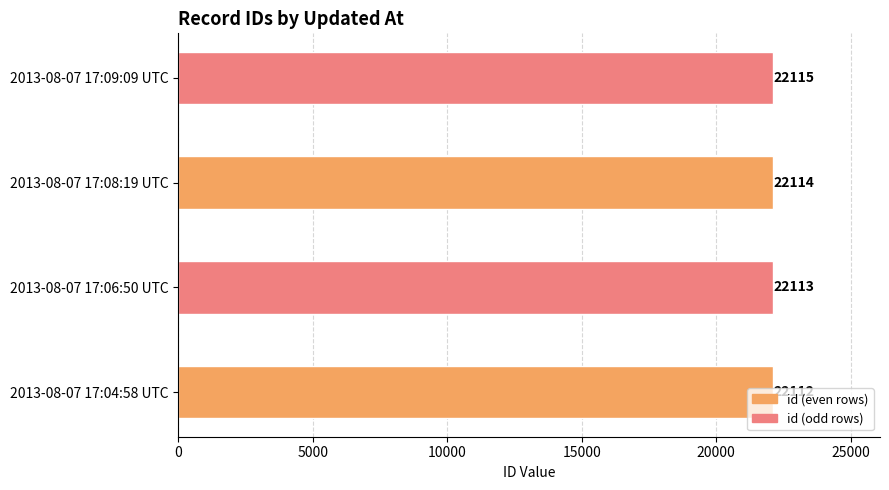

Is it true that the value at 2013-08-07 17:08:19 UTC is 39717?

False